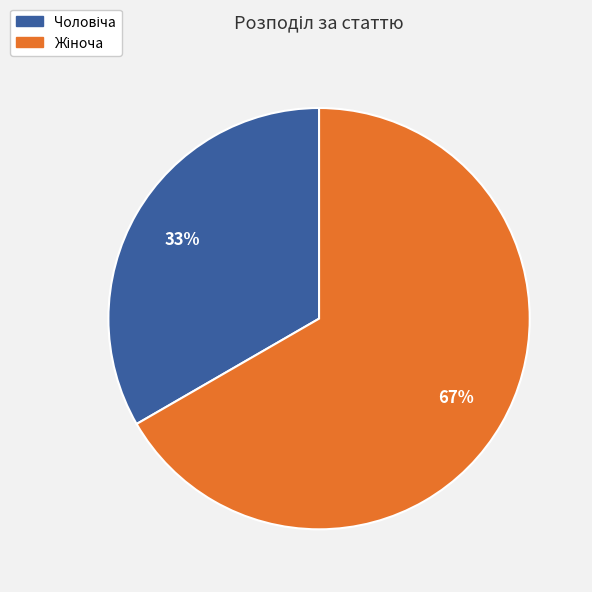

Is there a majority slice in this chart?

Yes